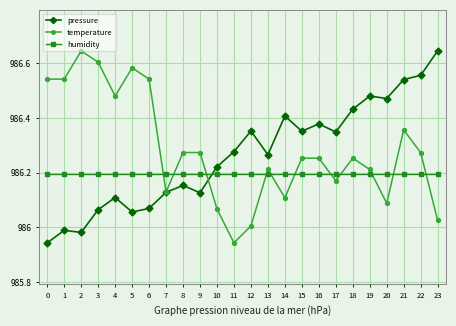

At 5, list the series in order from largest to smallest.

temperature, humidity, pressure